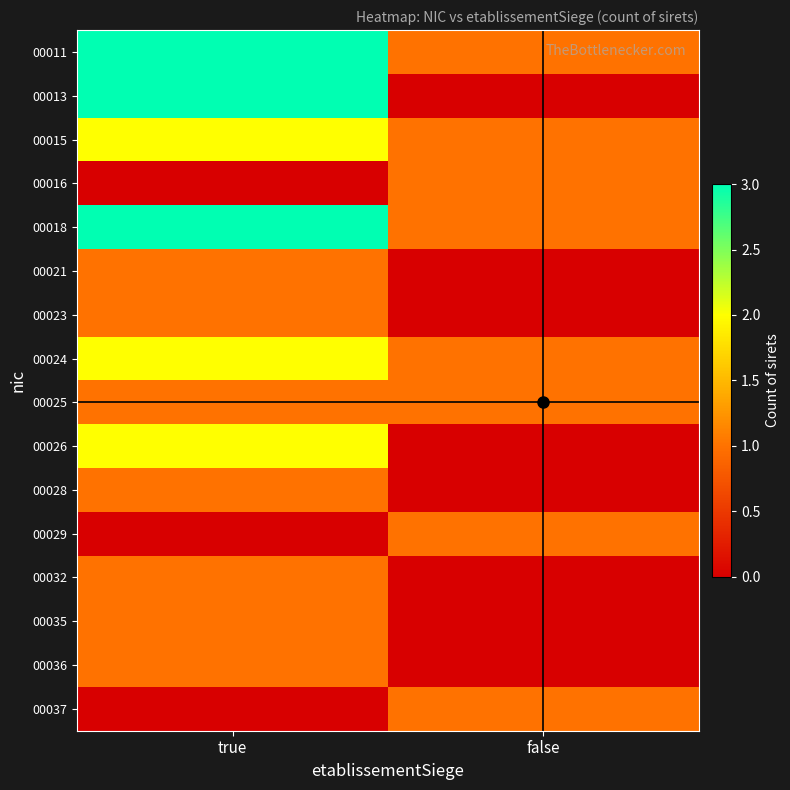

Reading left to right, what are all the values shown in this chart?

00011: true=3	false=1
00013: true=3	false=0
00015: true=2	false=1
00016: true=0	false=1
00018: true=3	false=1
00021: true=1	false=0
00023: true=1	false=0
00024: true=2	false=1
00025: true=1	false=1
00026: true=2	false=0
00028: true=1	false=0
00029: true=0	false=1
00032: true=1	false=0
00035: true=1	false=0
00036: true=1	false=0
00037: true=0	false=1